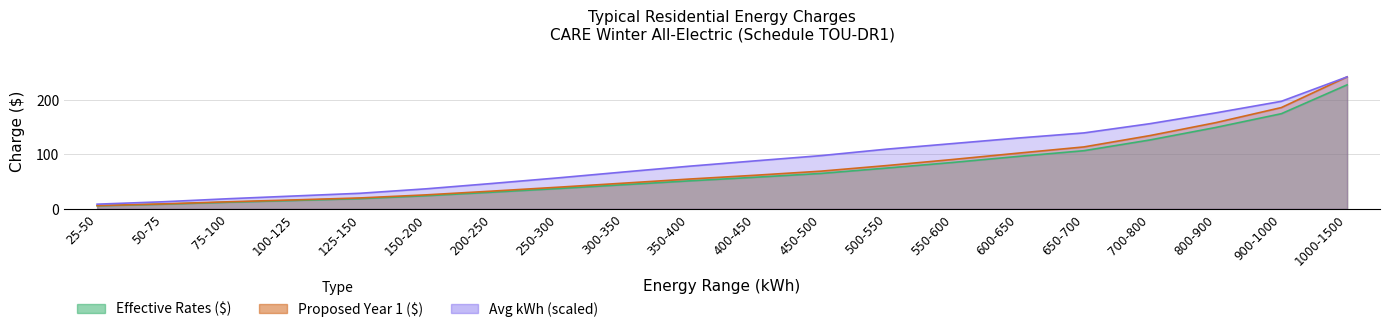

True or false: Avg kWh has a value of 78.5 at 350-400.

True